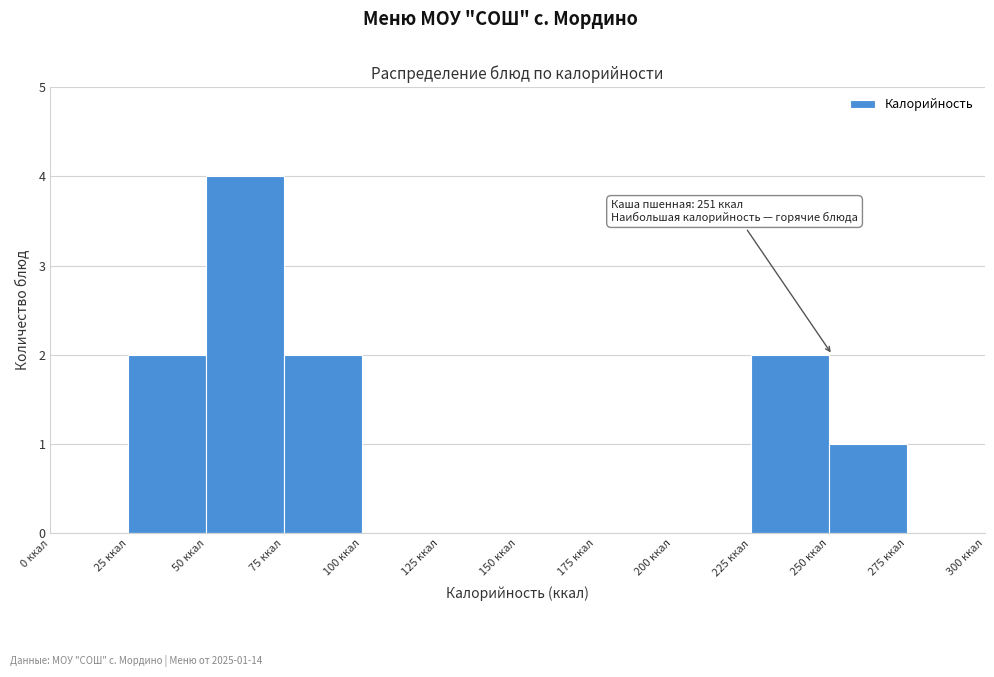

Over which range of the x-axis is the bar tallest?

50 to 75